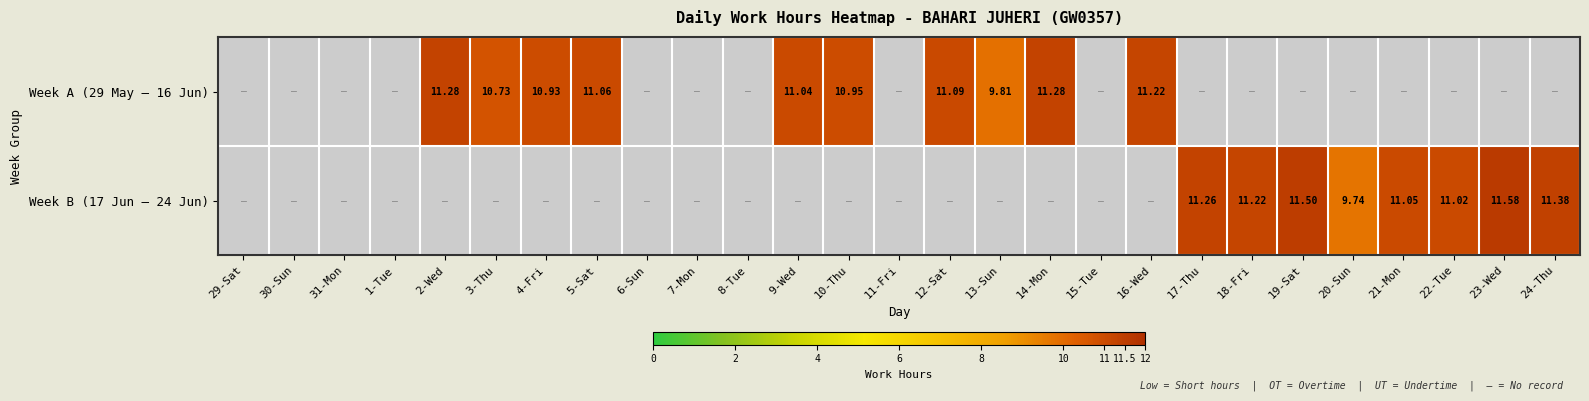

At which category is the sum across all series the highest?

23-Wed